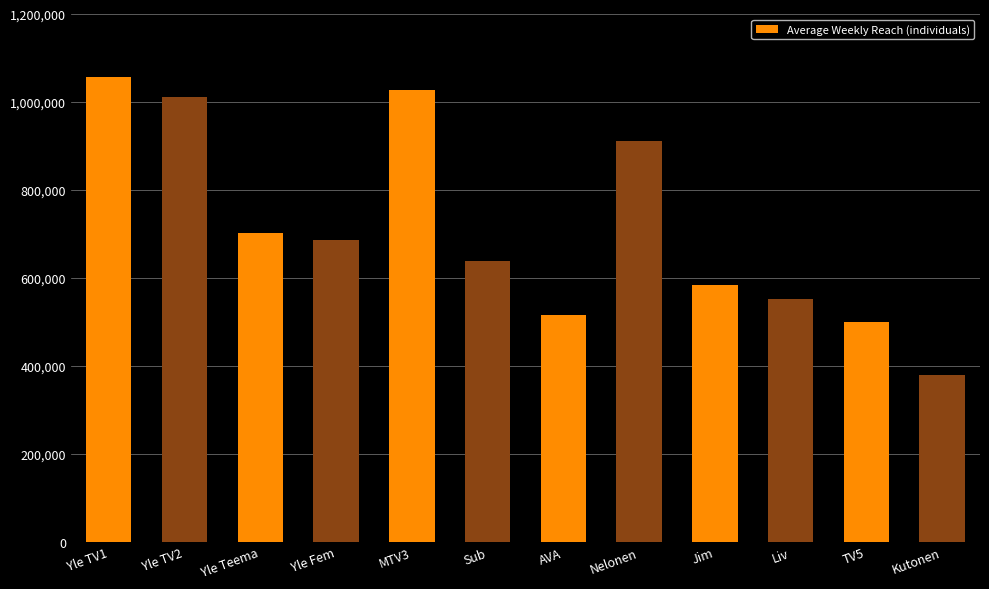

The value at Yle Fem is 685000. True or false?

True